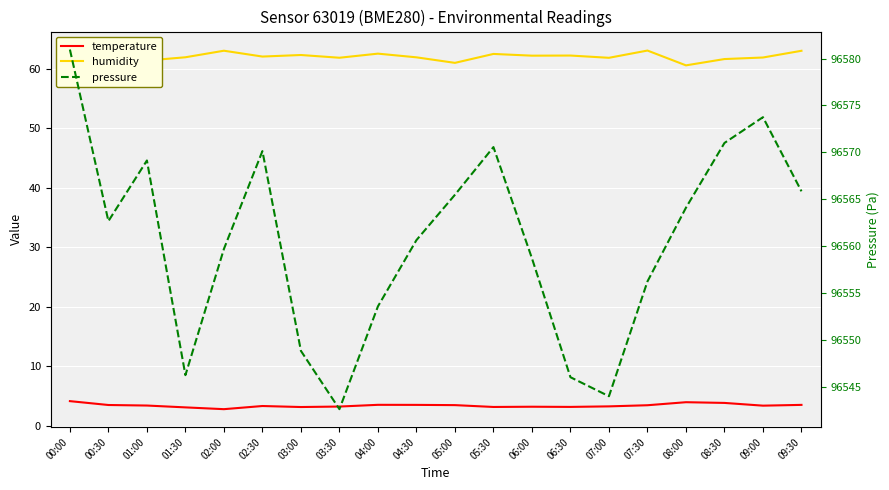

How many values in the temperature series are below 3?

1